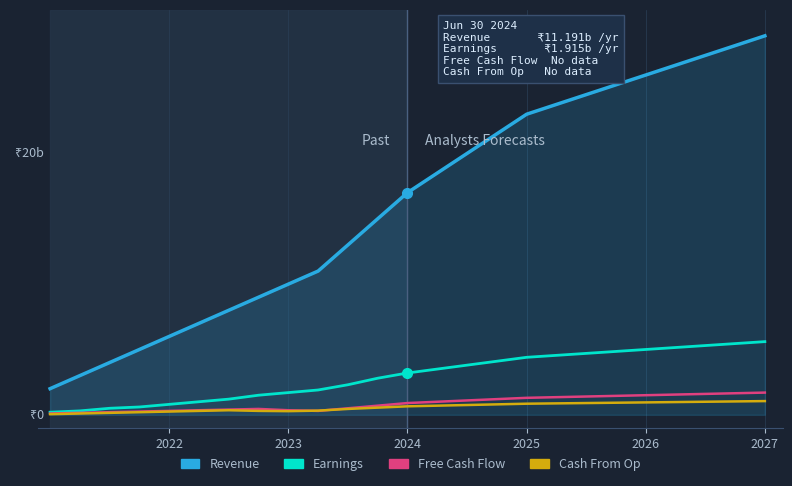

What are all the series names shown in the legend?

Revenue, Earnings, Free Cash Flow, Cash From Op